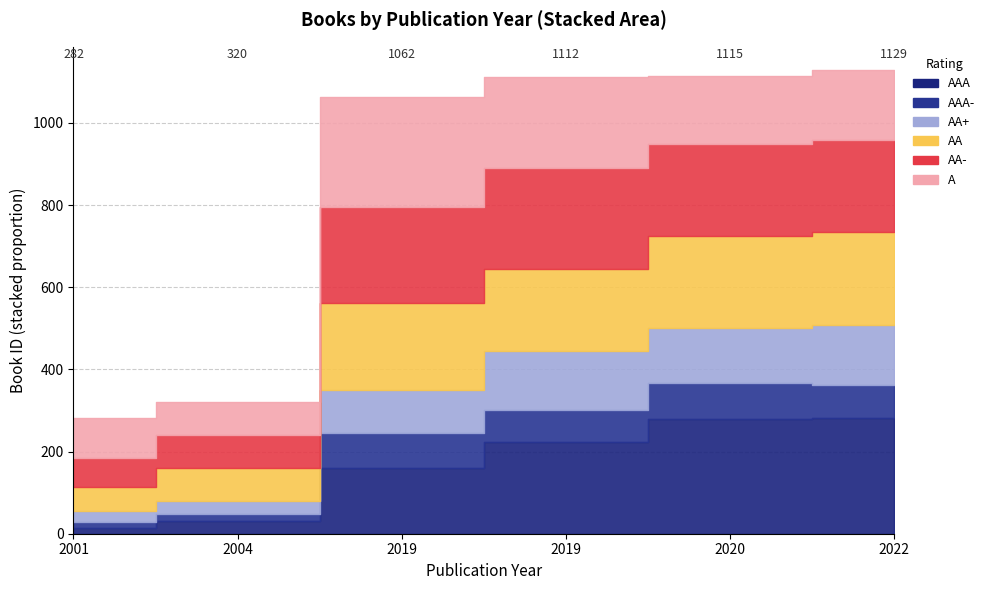

List the labels in order of value, largest first.

2022, 2020, 2019, 2019, 2004, 2001